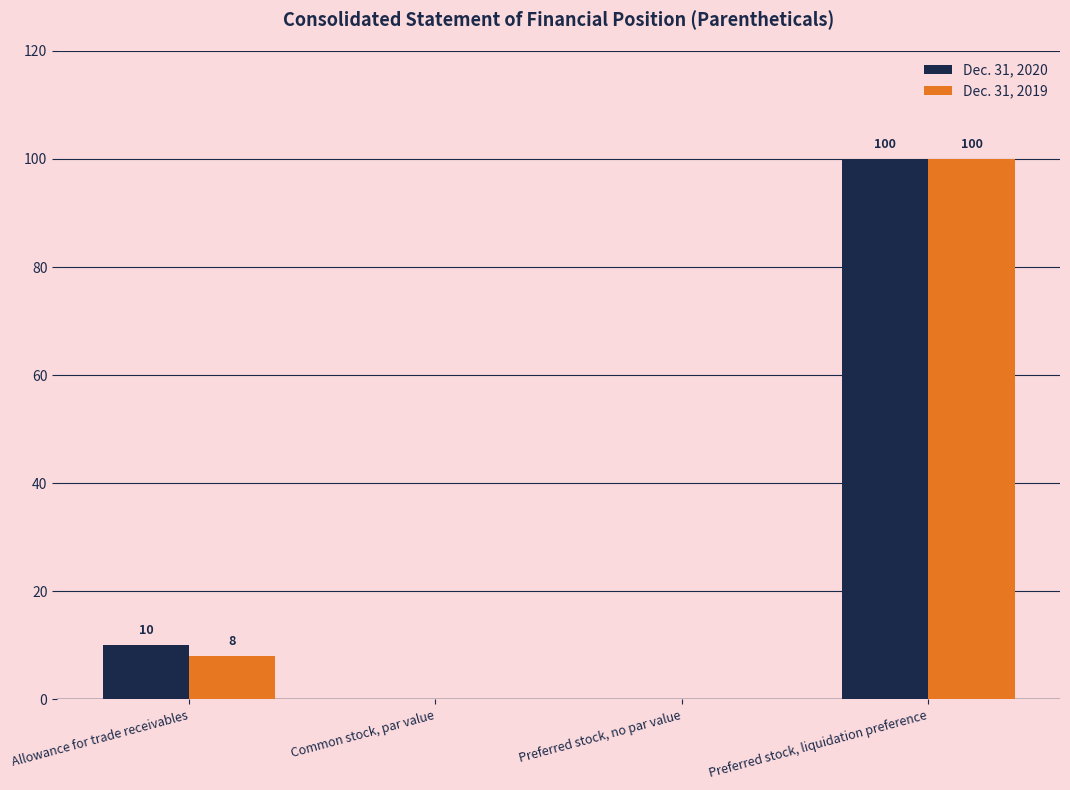

Read the Dec. 31, 2020 value at Allowance for trade receivables.

10.0